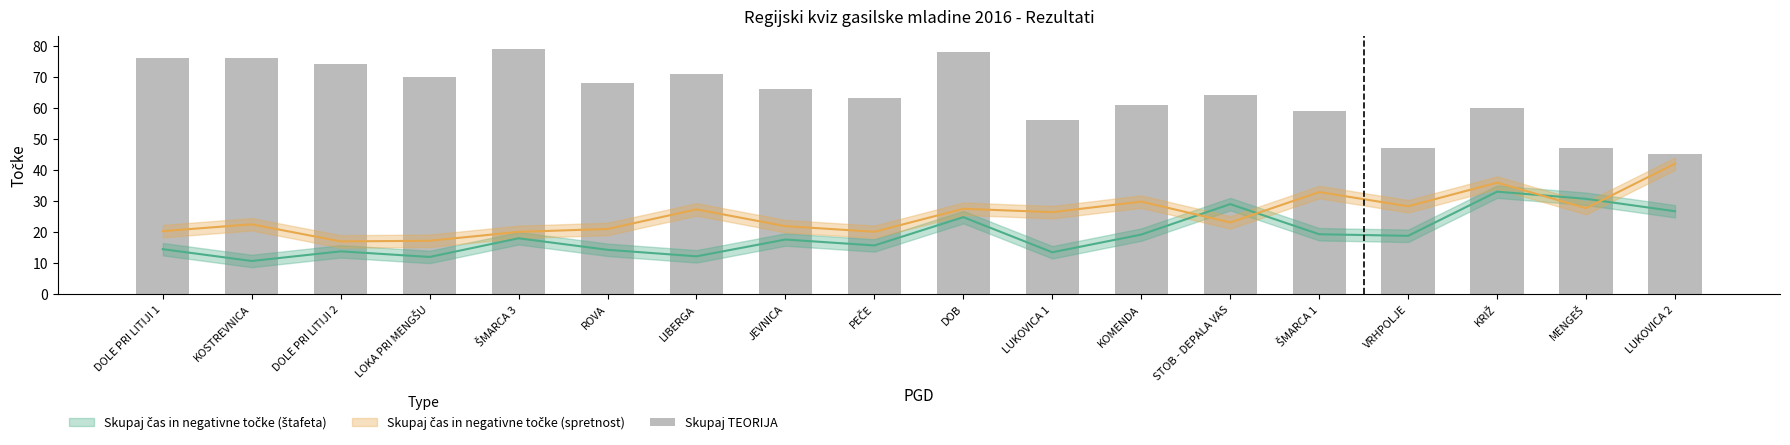

List the labels in order of value, largest first.

ŠMARCA 3, DOB, DOLE PRI LITIJI 1, KOSTREVNICA, DOLE PRI LITIJI 2, LIBERGA, LOKA PRI MENGŠU, ROVA, JEVNICA, STOB - DEPALA VAS, PEČE, KOMENDA, KRIŽ, ŠMARCA 1, LUKOVICA 1, VRHPOLJE, MENGEŠ, LUKOVICA 2